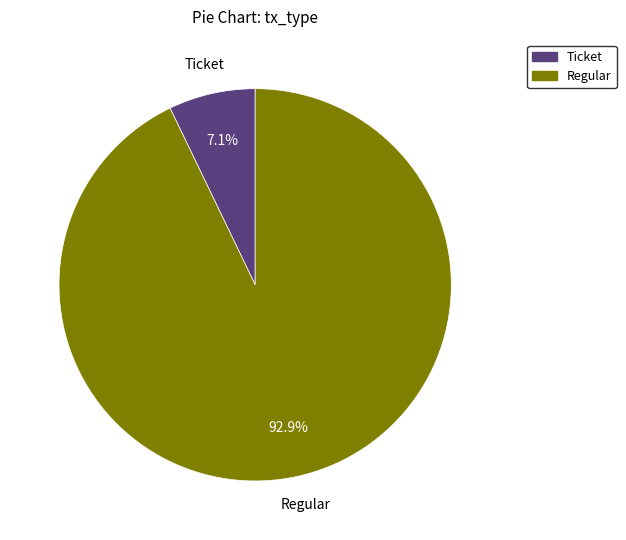

Which slice is the smallest?

Ticket